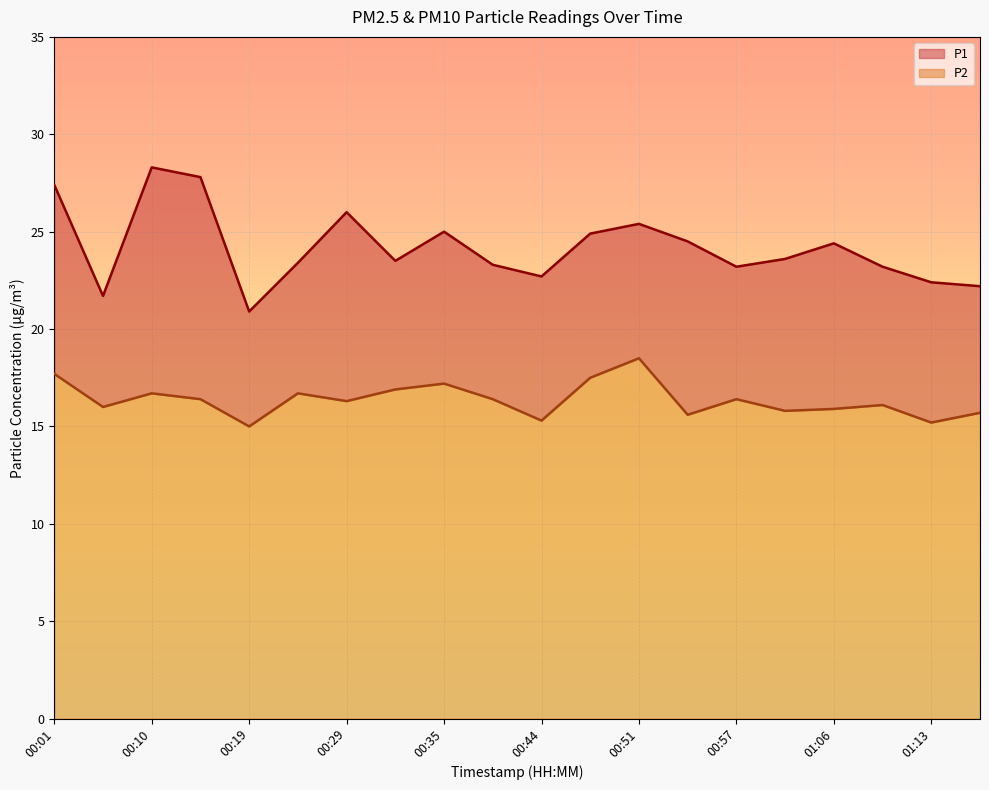

Reading left to right, extract all data points from this chart.

P1: 27.4	21.7	28.3	27.8	20.9	23.4	26.0	23.5	25.0	23.3	22.7	24.9	25.4	24.5	23.2	23.6	24.4	23.2	22.4	22.2
P2: 17.7	16.0	16.7	16.4	15.0	16.7	16.3	16.9	17.2	16.4	15.3	17.5	18.5	15.6	16.4	15.8	15.9	16.1	15.2	15.7